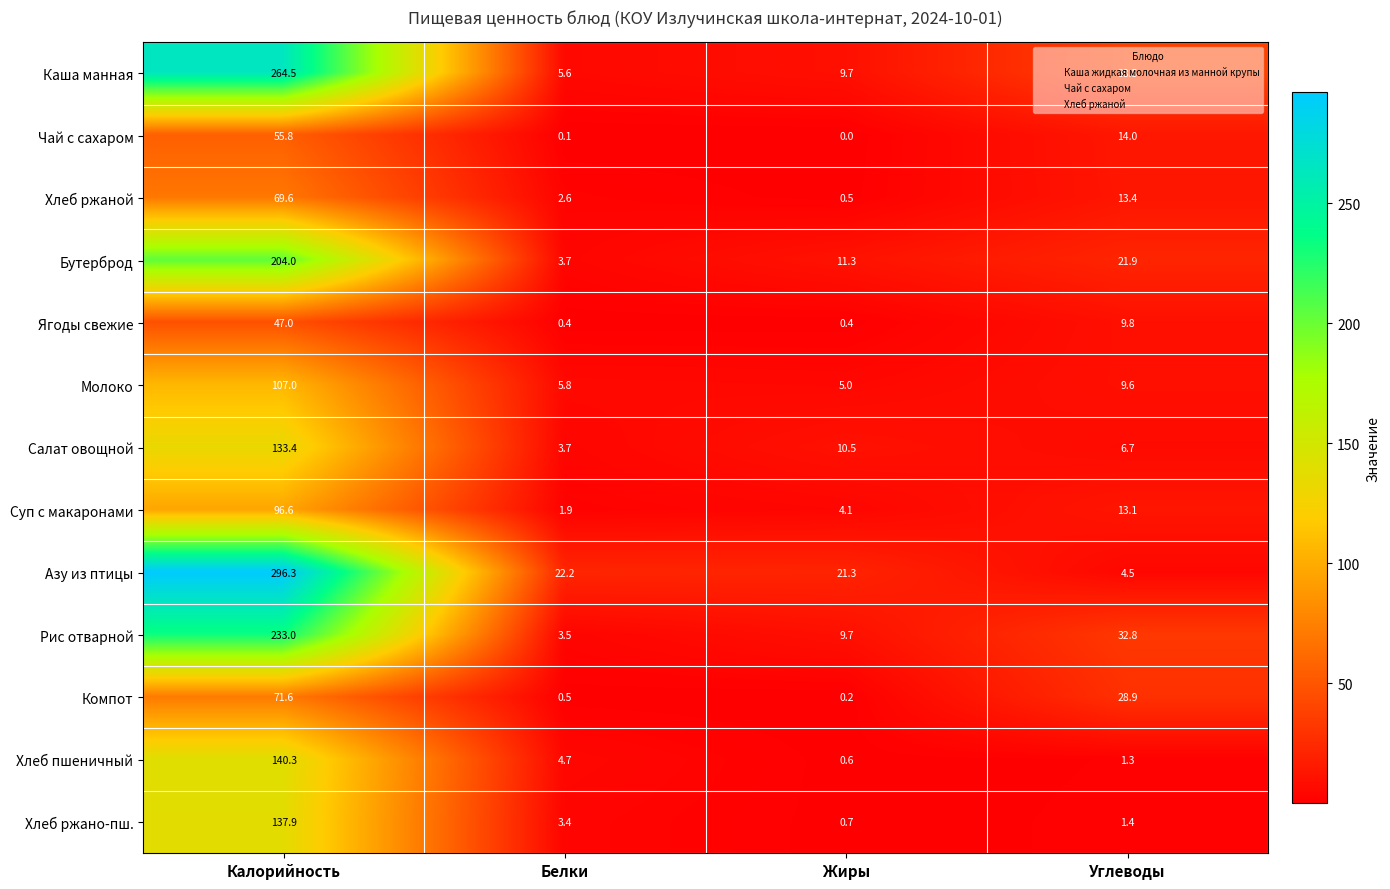

Which series changed the most between Калорийность and Белки?

Азу из птицы